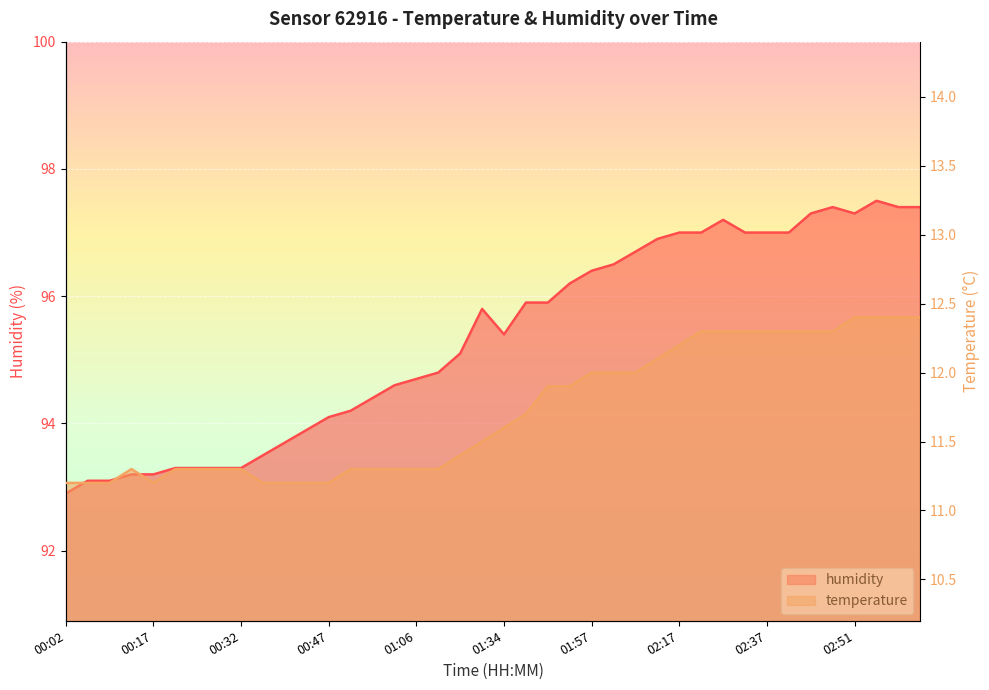

True or false: temperature has more than 0 interior local peaks.

True